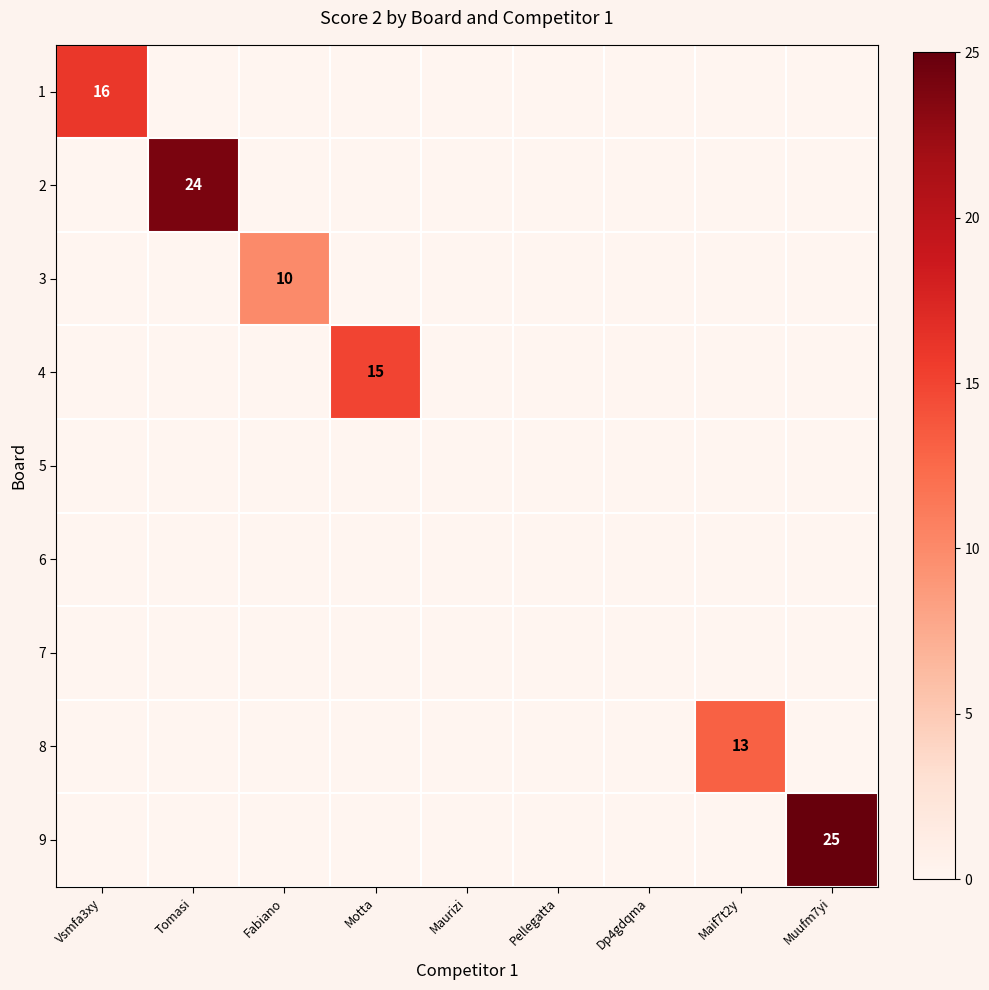

At Motta, list the series in order from largest to smallest.

4, 1, 2, 3, 5, 6, 7, 8, 9